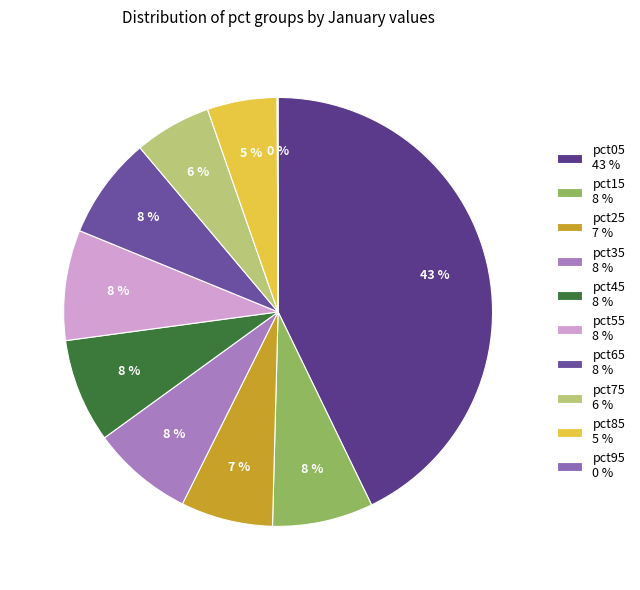

True or false: pct35 accounts for 21% of the total.

False